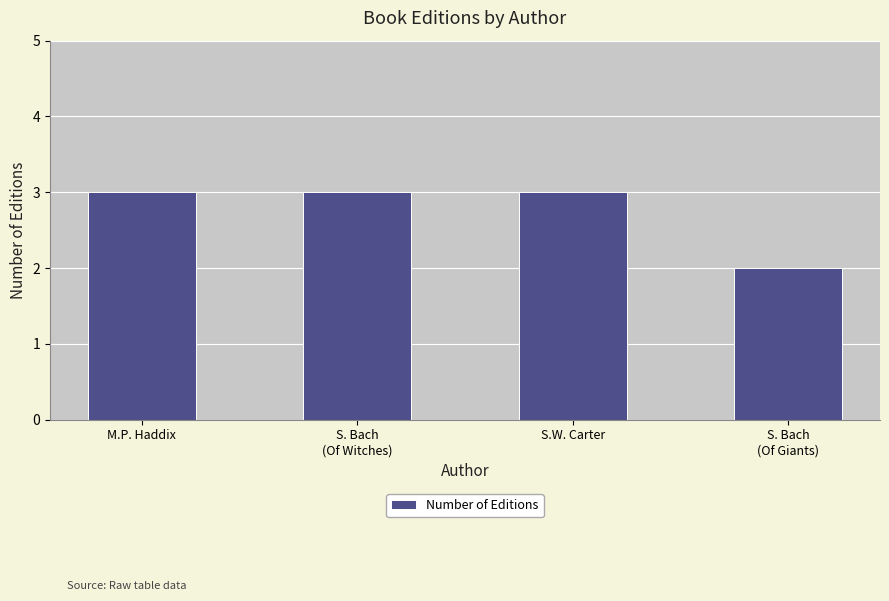

Which category has the lowest value across all series?

S. Bach
(Of Giants)